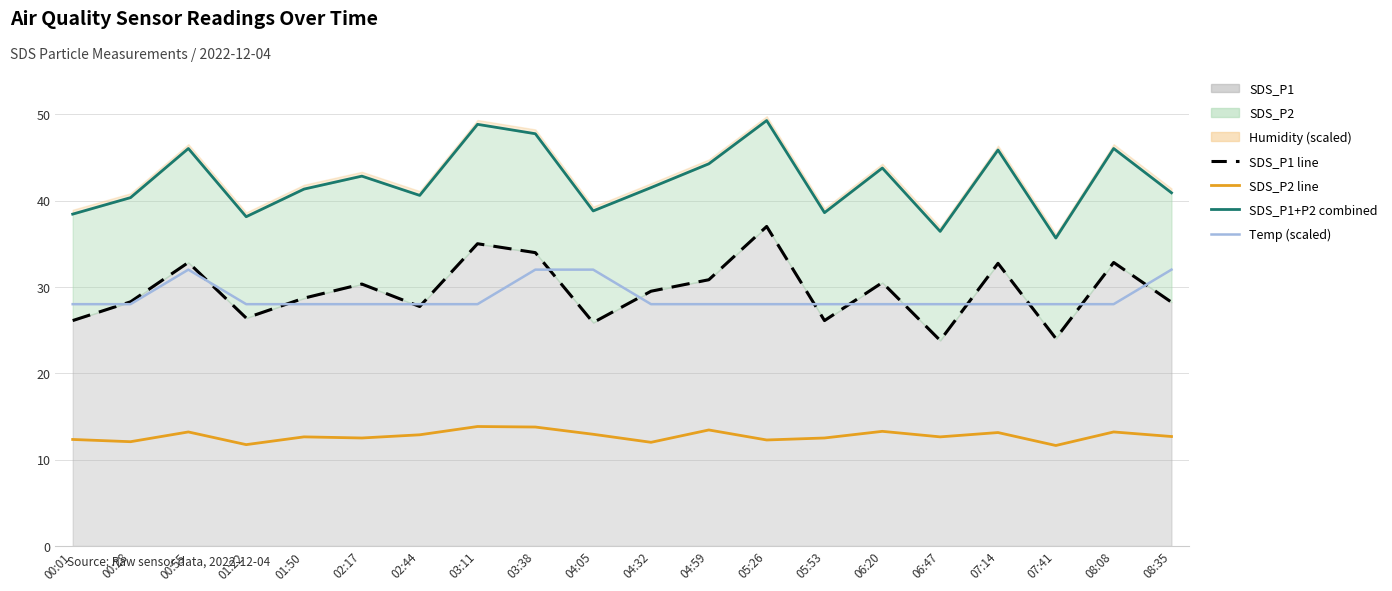

Reading left to right, extract all data points from this chart.

SDS_P1 line: 26.1	28.3	32.8	26.4	28.7	30.3	27.7	35.0	34.0	25.9	29.5	30.8	37.0	26.1	30.5	23.8	32.7	24.0	32.8	28.2
SDS_P2 line: 12.3	12.1	13.2	11.7	12.6	12.5	12.9	13.8	13.8	12.9	12.0	13.4	12.3	12.5	13.3	12.6	13.1	11.6	13.2	12.7
SDS_P1+P2 combined: 38.4	40.3	46.0	38.1	41.3	42.8	40.6	48.8	47.7	38.8	41.5	44.3	49.3	38.6	43.8	36.4	45.9	35.7	46.0	40.9
Temp (scaled): 28.0	28.0	32.0	28.0	28.0	28.0	28.0	28.0	32.0	32.0	28.0	28.0	28.0	28.0	28.0	28.0	28.0	28.0	28.0	32.0